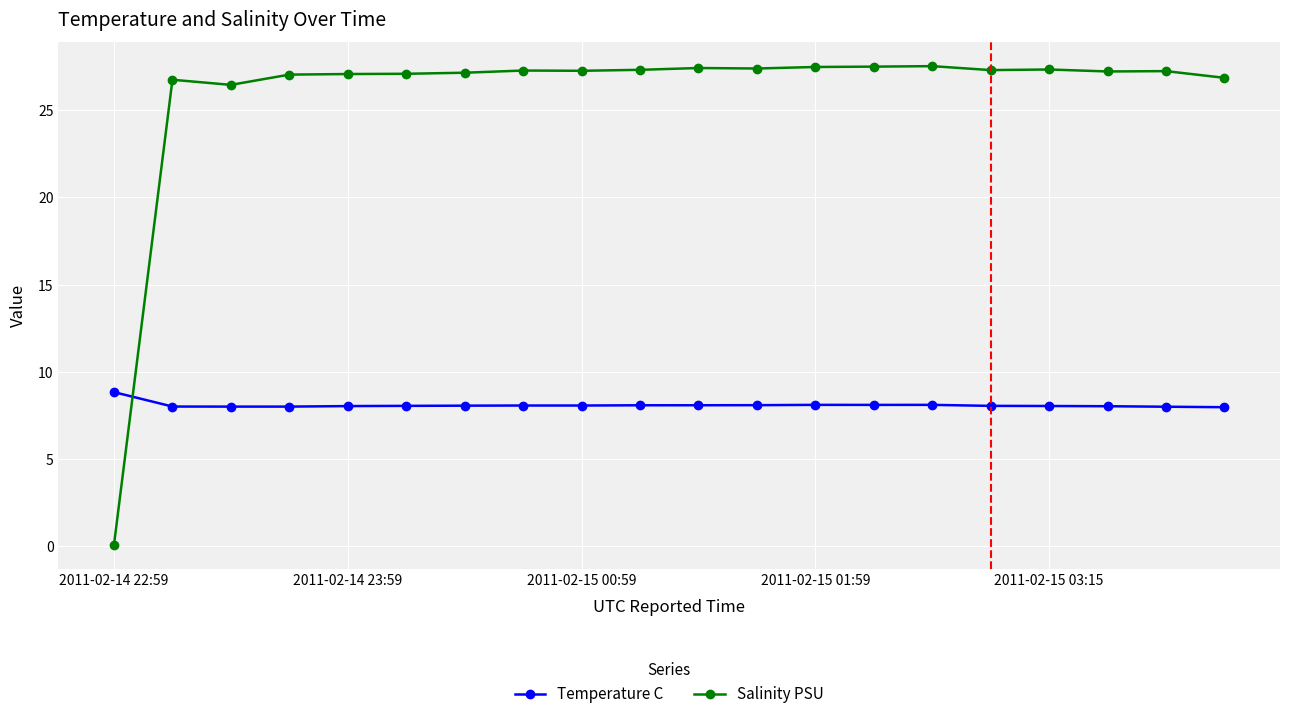

Rank the series by their average value, from highest to lowest.

Salinity PSU, Temperature C